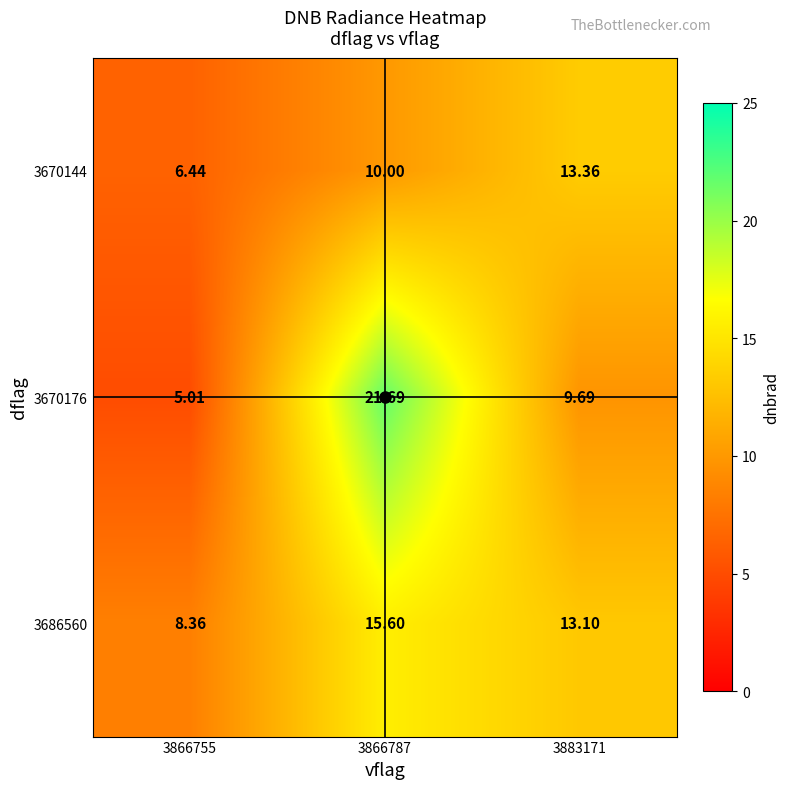

Is the value of 3670176 at 3866755 greater than the value of 3686560 at 3866787?

No